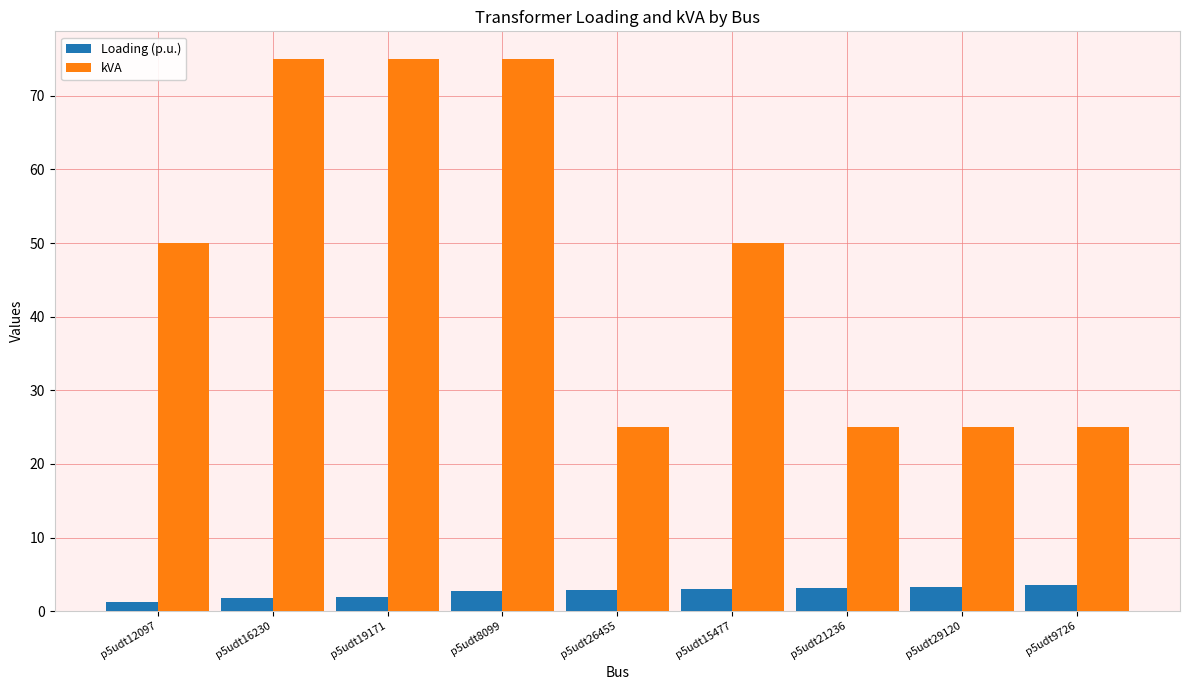

At how many categories does at least one series exceed 57?

3